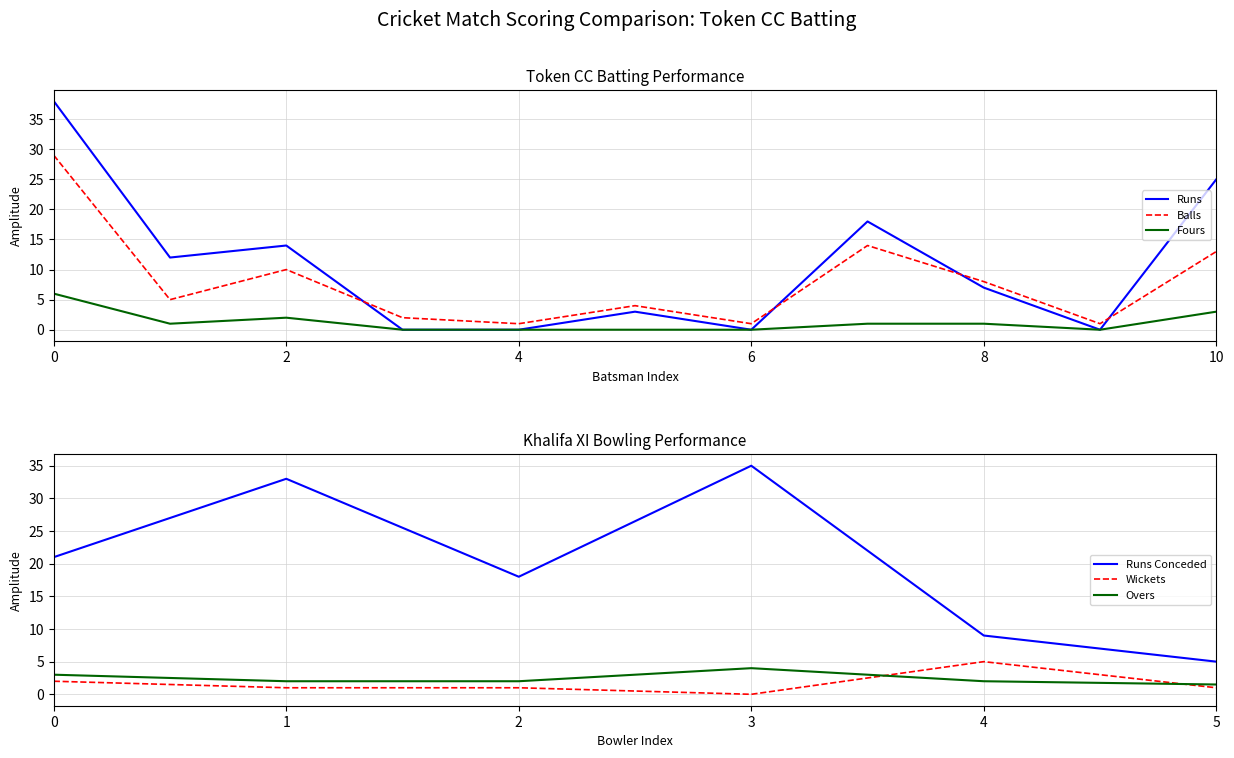

True or false: Runs and Fours intersect in this chart.

False